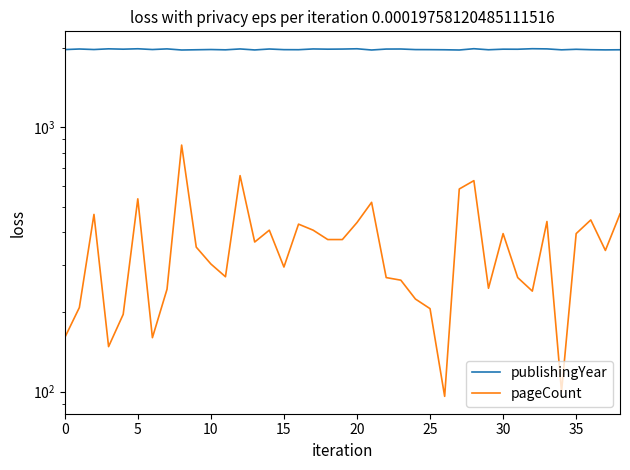

Is it true that pageCount equals 499 at 10?

False